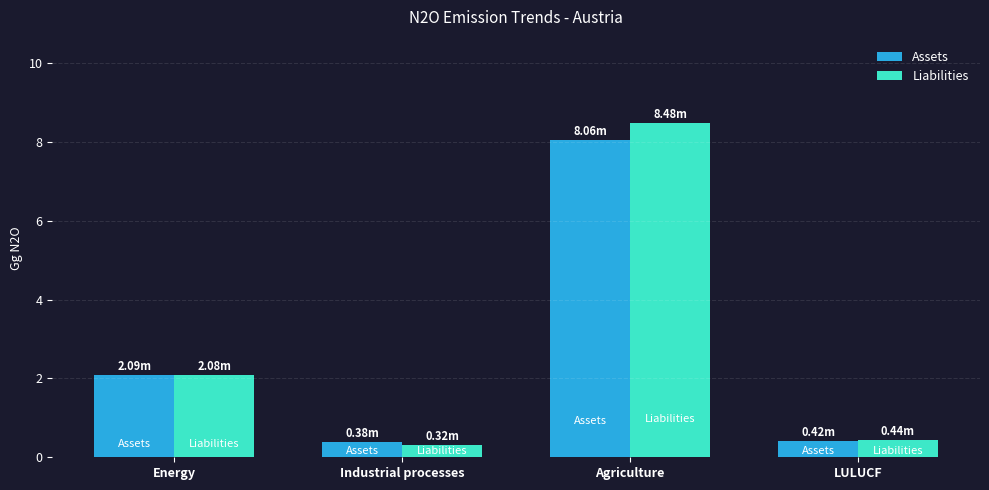

What is the difference between the maximum and minimum values in the Liabilities series?

8.2